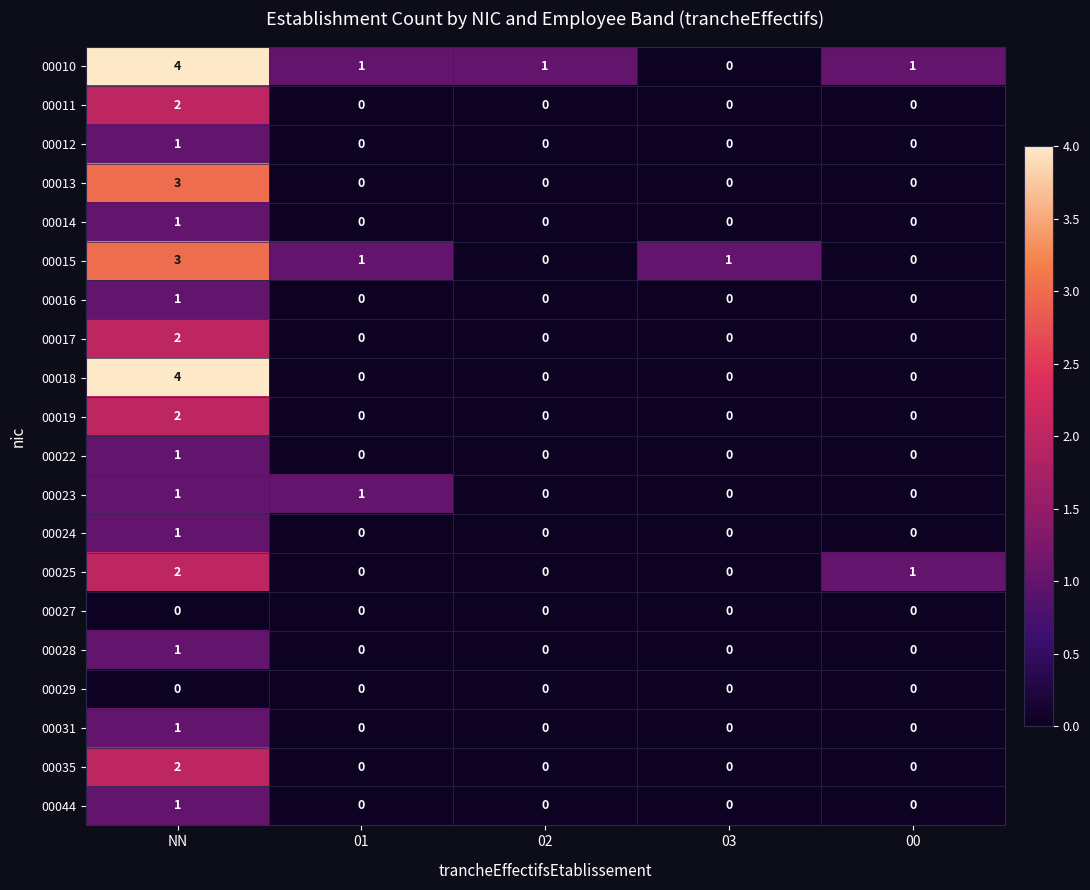

What is the sum of all 00015 values?

5